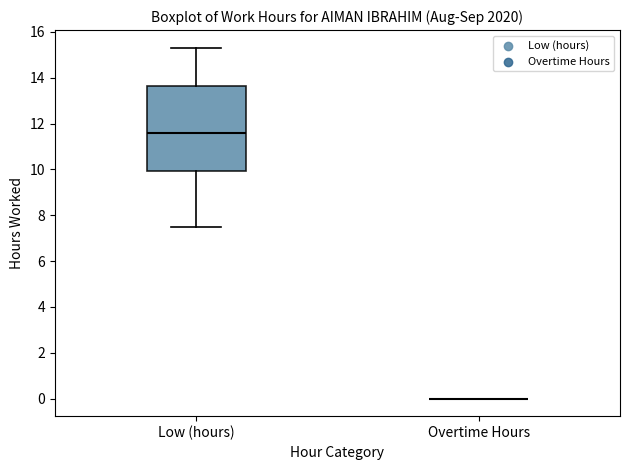

Reading left to right, transcribe this box plot: for each box, give where its median line is, the range the box spans, and where its two whiskers end, as read against the y-axis. The values are not printed on the chart, so give them approximately, as read against the axis.

Low (hours): median 11.6, box 10.0 to 13.6, whiskers 7.6 to 15.4
Overtime Hours: box collapsed to a line at 0.0, whiskers 0.0 to 0.0